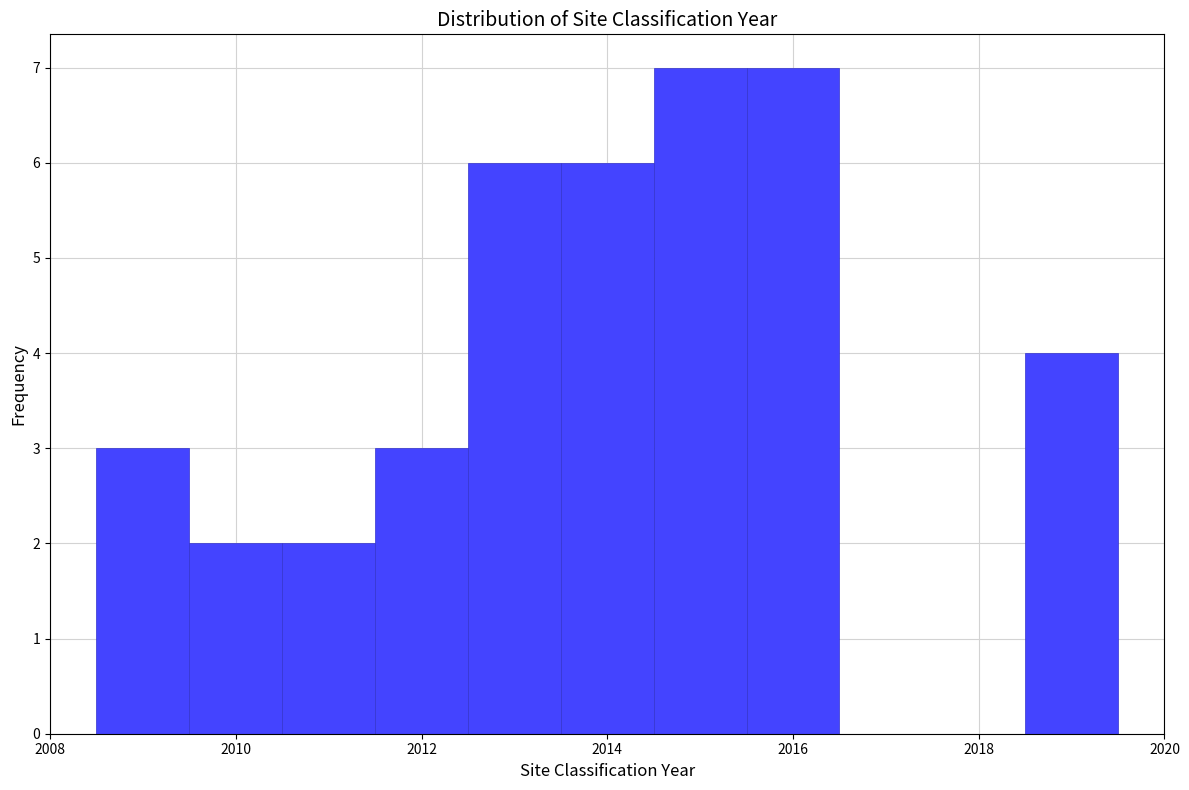

Reading left to right, list every bar in this chart as the range it spans on the x-axis followed by its height. Neither the bar edges nor the heights are printed on the chart, so give them approximately, as read against the axes.

2008.5 to 2009.5: 3
2009.5 to 2010.5: 2
2010.5 to 2011.5: 2
2011.5 to 2012.5: 3
2012.5 to 2013.5: 6
2013.5 to 2014.5: 6
2014.5 to 2015.5: 7
2015.5 to 2016.5: 7
2016.5 to 2017.5: 0
2017.5 to 2018.5: 0
2018.5 to 2019.5: 4